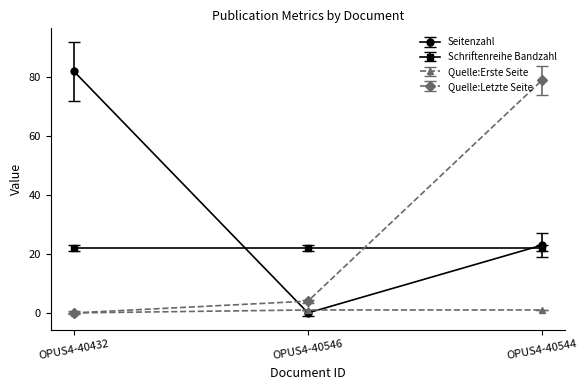

List the labels in order of Quelle:Letzte Seite value, largest first.

OPUS4-40544, OPUS4-40546, OPUS4-40432